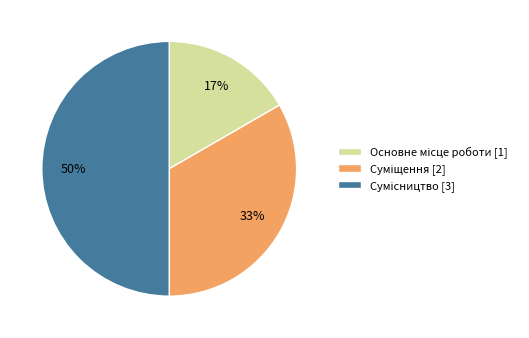

To the nearest percent, what is the difference between the largest and smallest slice percentages?

33%